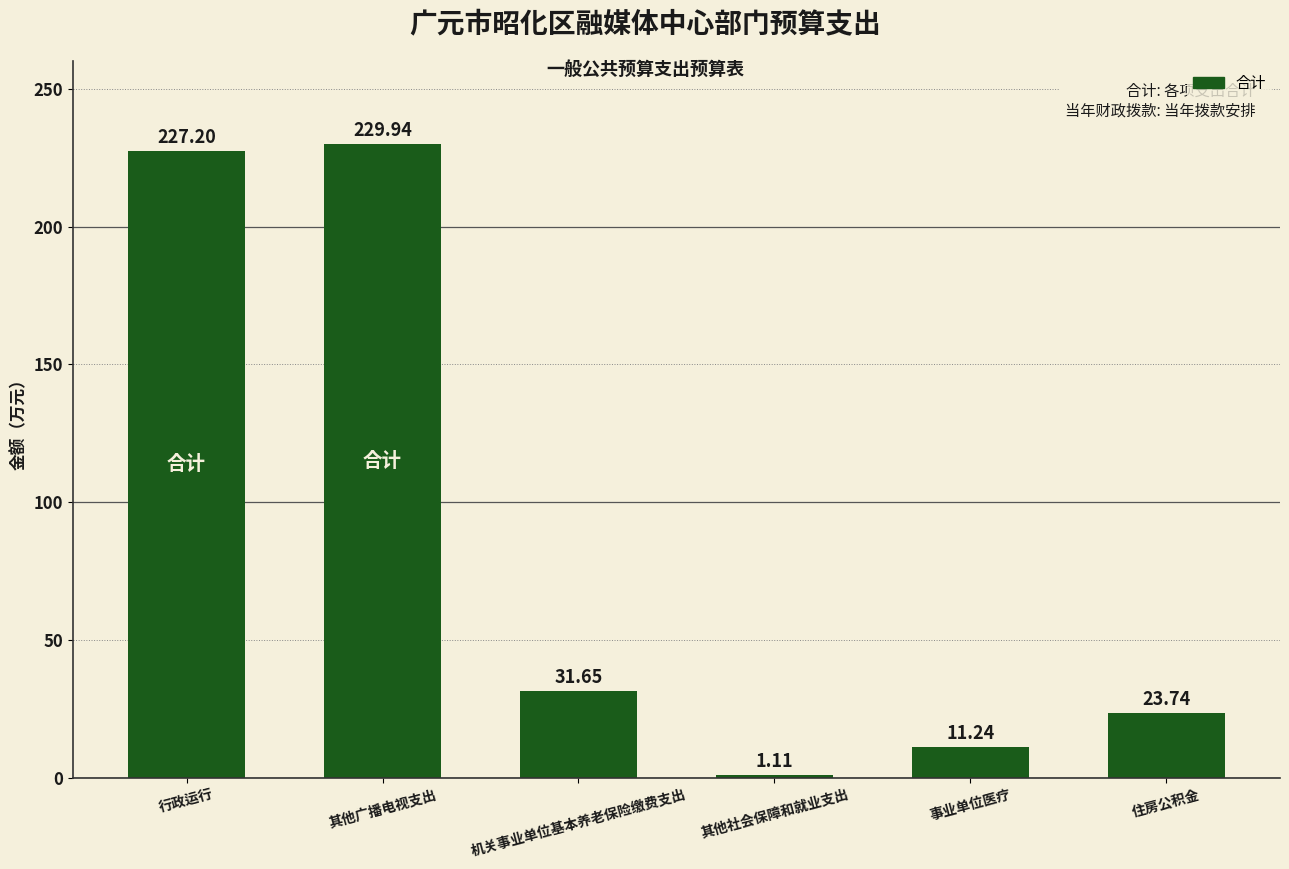

What position from the left is 其他社会保障和就业支出?

4